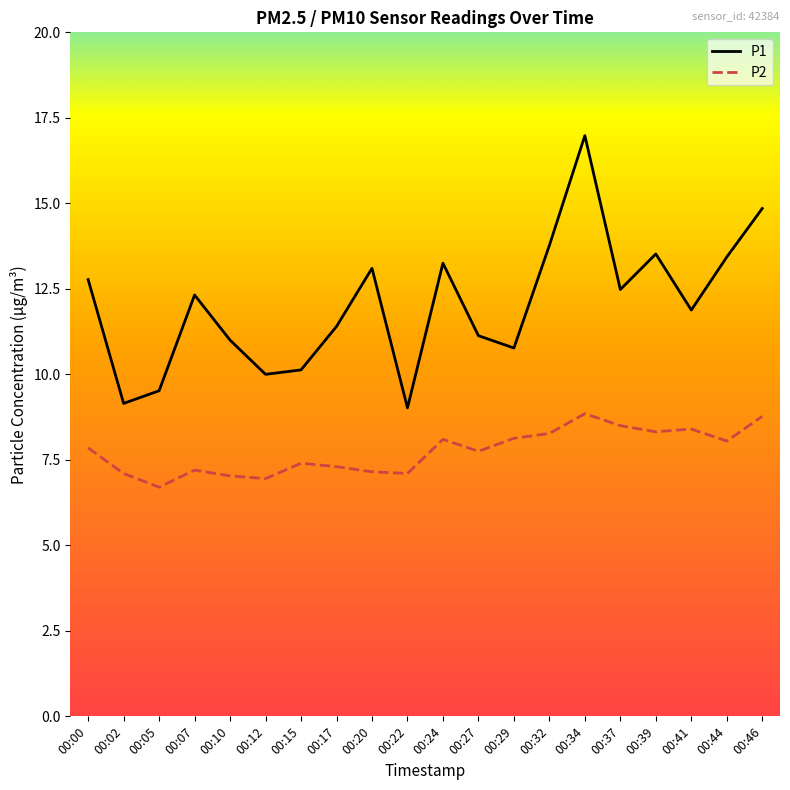

Which series has the largest range (max minus min)?

P1